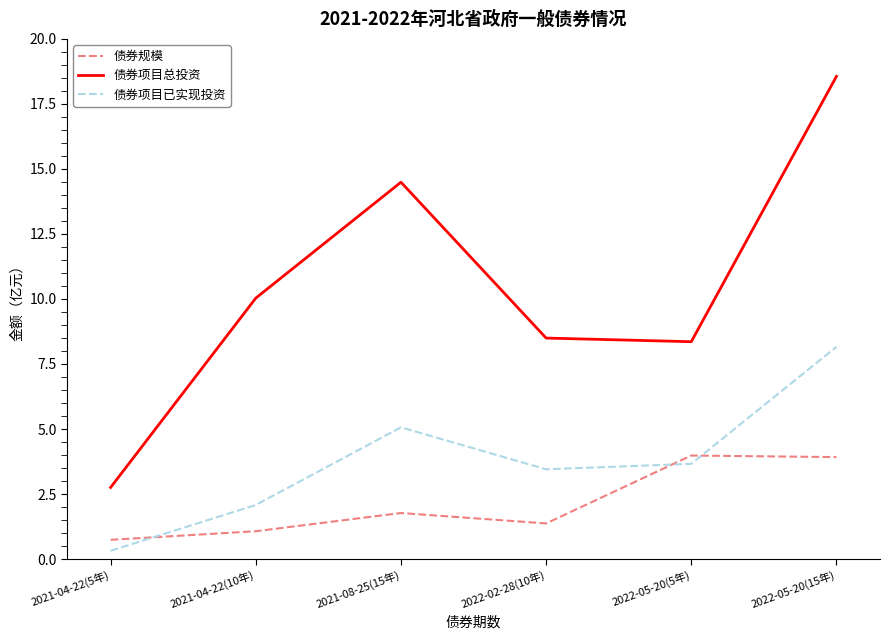

At how many categories does at least one series exceed 1?

6